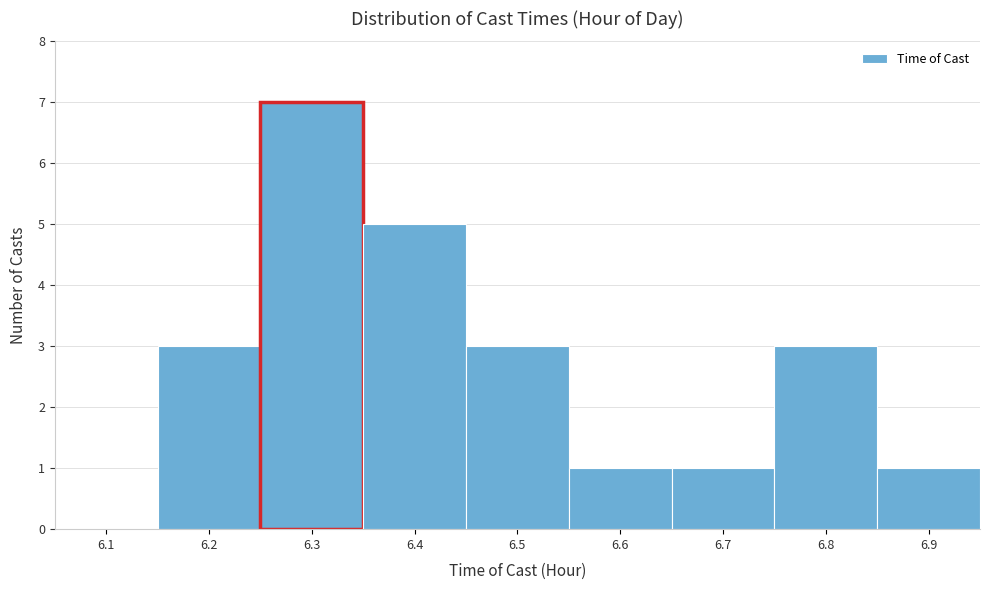

Reading left to right, transcribe all the data shown in this chart.

6.1=0	6.2=3	6.3=7	6.4=5	6.5=3	6.6=1	6.7=1	6.8=3	6.9=1